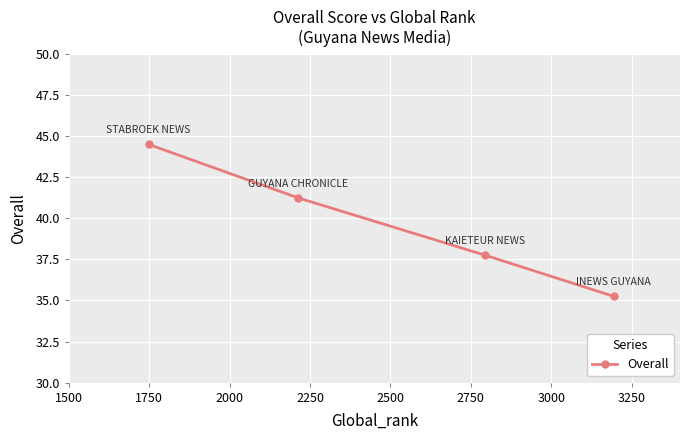

How many lines are shown in the chart?

1